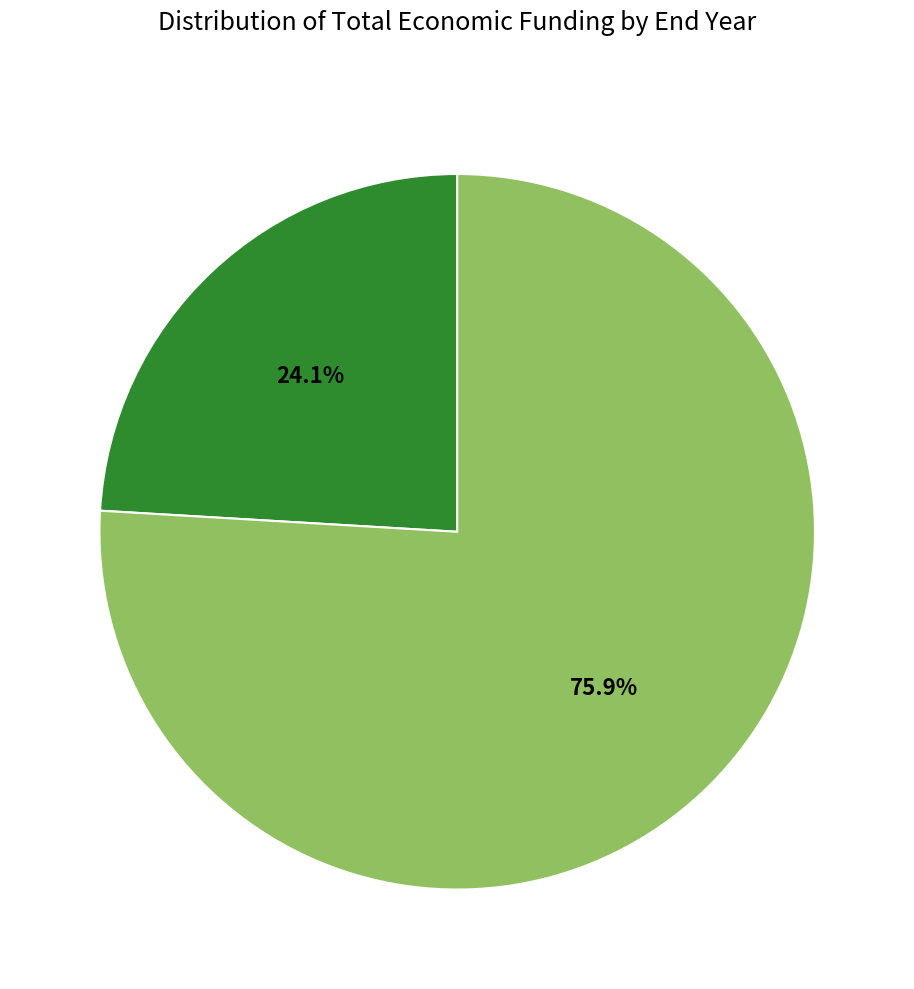

Is there any slice that represents more than half of the pie?

Yes